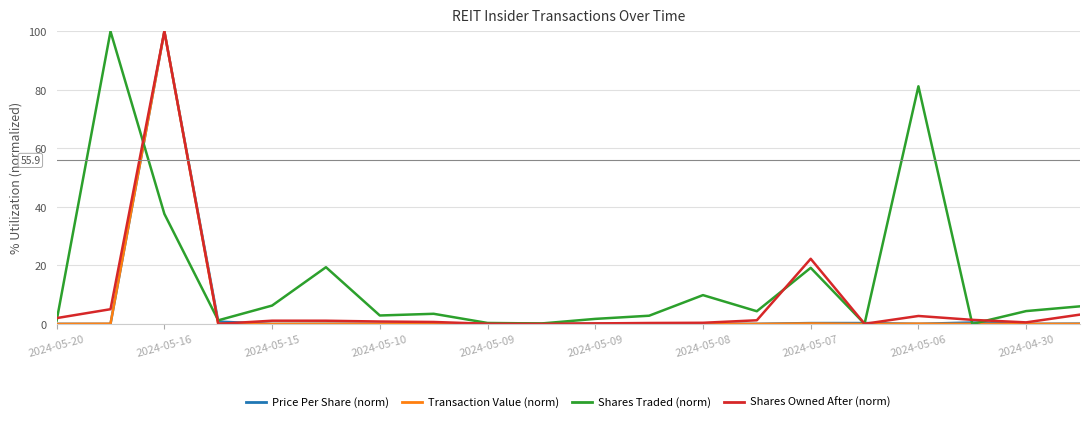

What are all the series names shown in the legend?

Price Per Share (norm), Transaction Value (norm), Shares Traded (norm), Shares Owned After (norm)